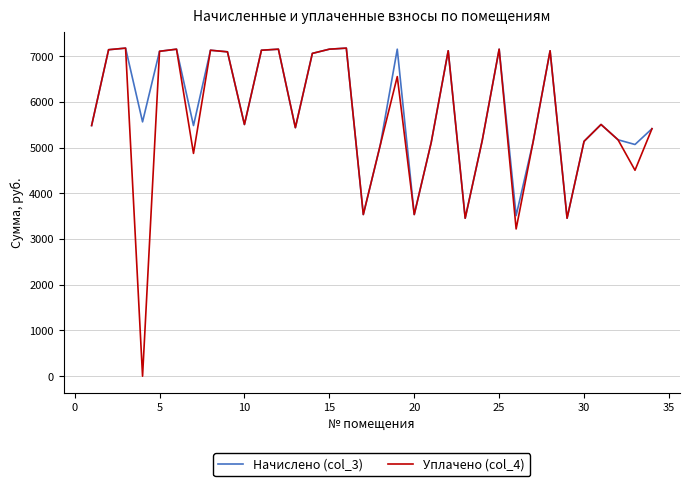

What is the lowest value of the Начислено (col_3) series?

3456.0